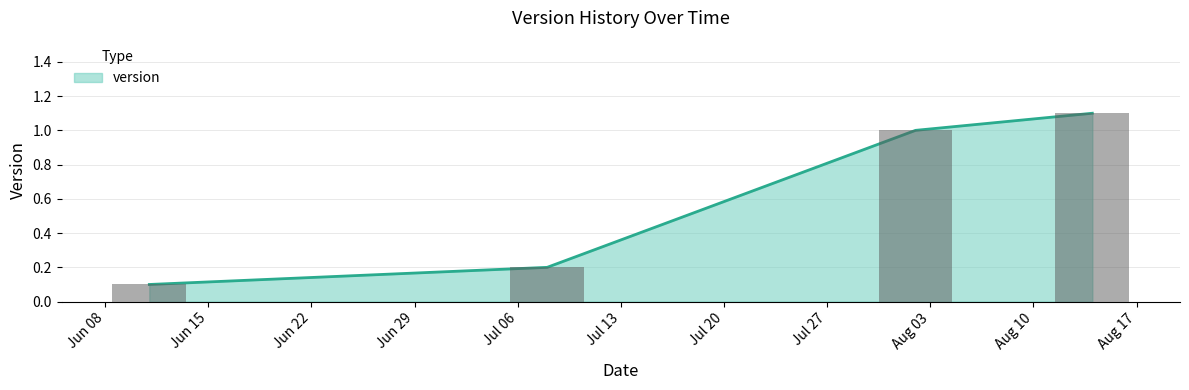

List the labels in order of value, largest first.

2020-08-14, 2020-08-02, 2020-07-08, 2020-06-11